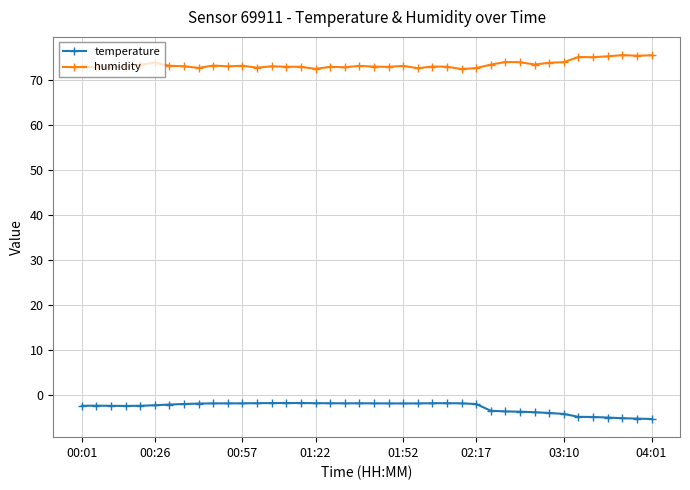

Which series has the largest total across all categories?

humidity